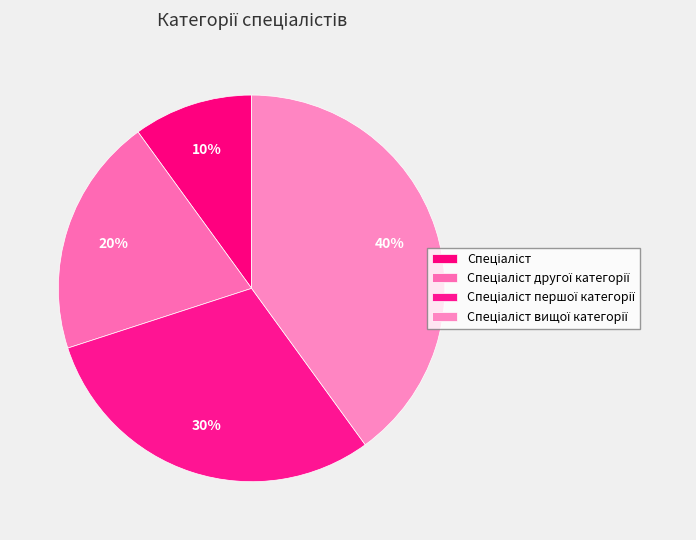

What is the total percentage of Спеціаліст другої категорії and Спеціаліст?

30.0%